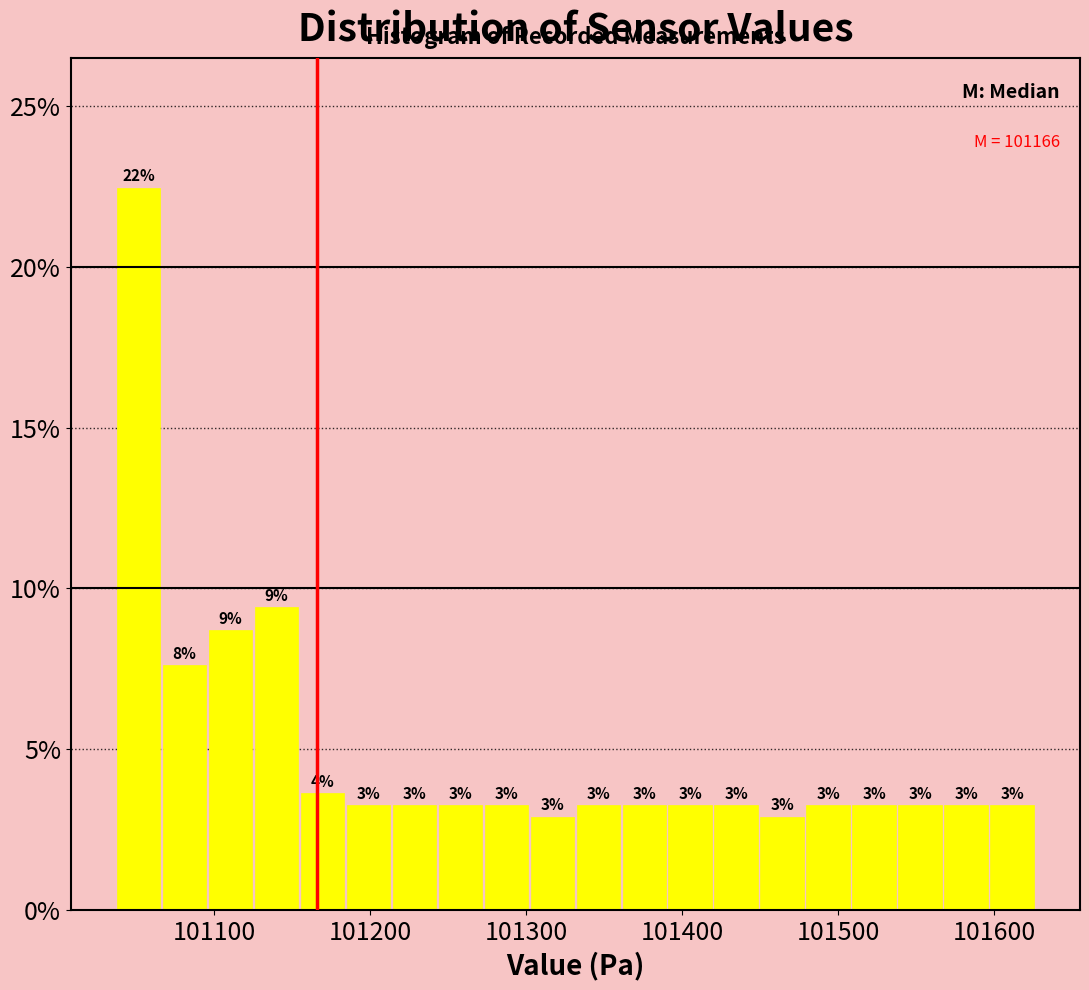

Read against the x-axis, roughly where is the centre of the tallest bar?

101050